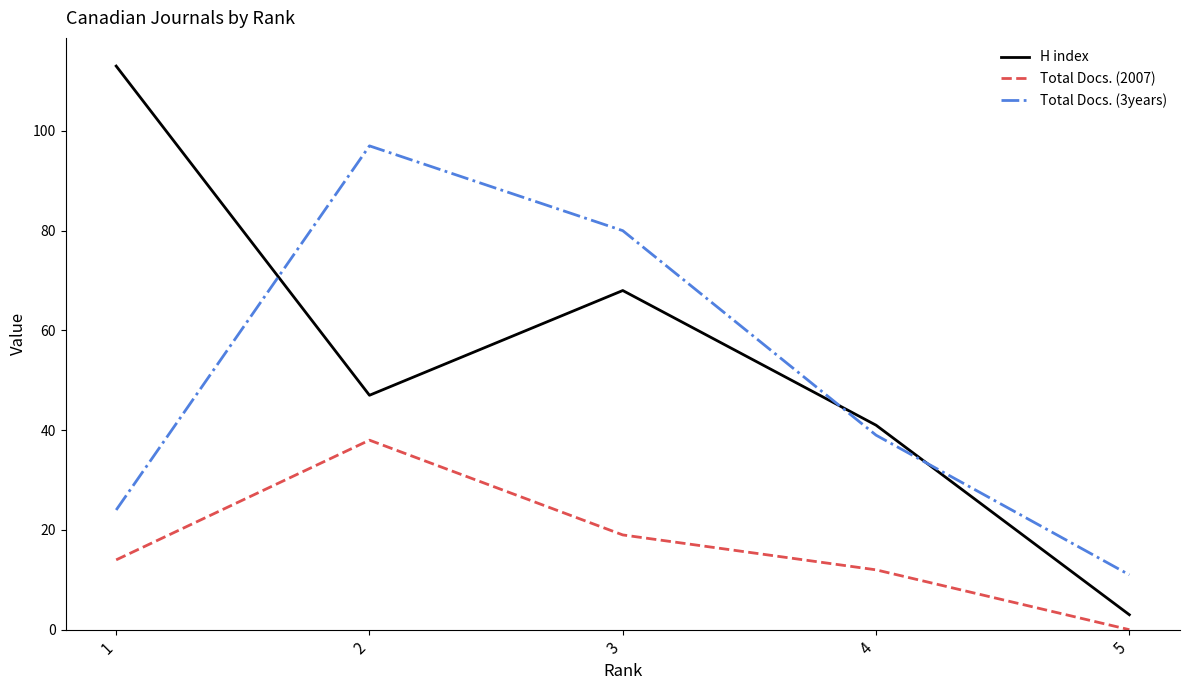

True or false: H index has a value of 47 at 2.

True